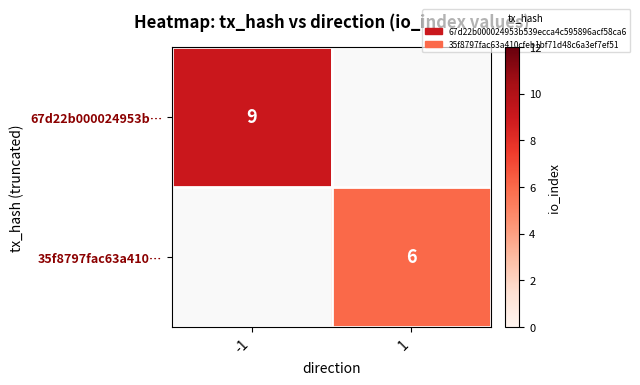

Is the value of 67d22b000024953b… at -1 greater than the value of 35f8797fac63a410… at 1?

Yes